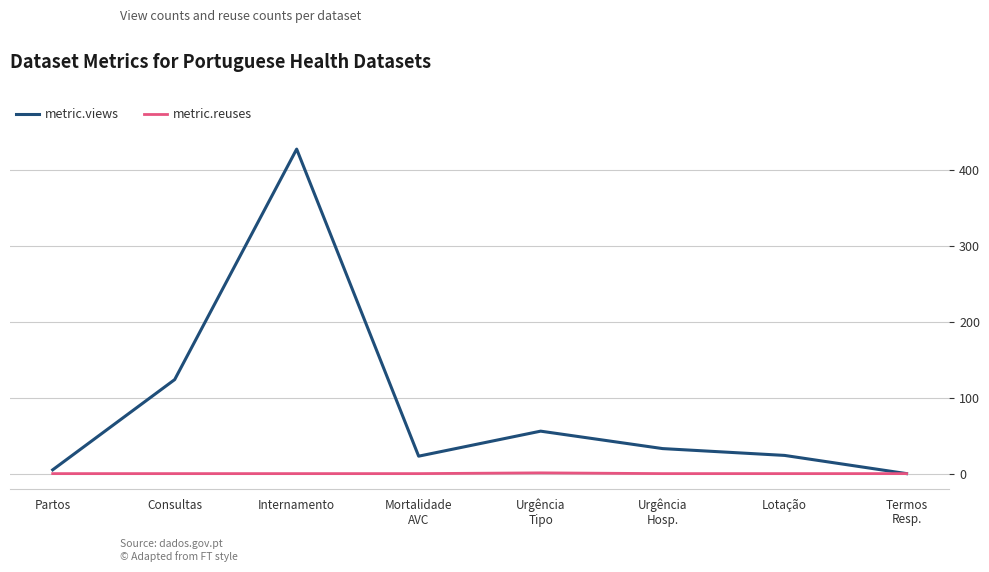

The metric.reuses series shows 0 at Internamento. True or false?

True